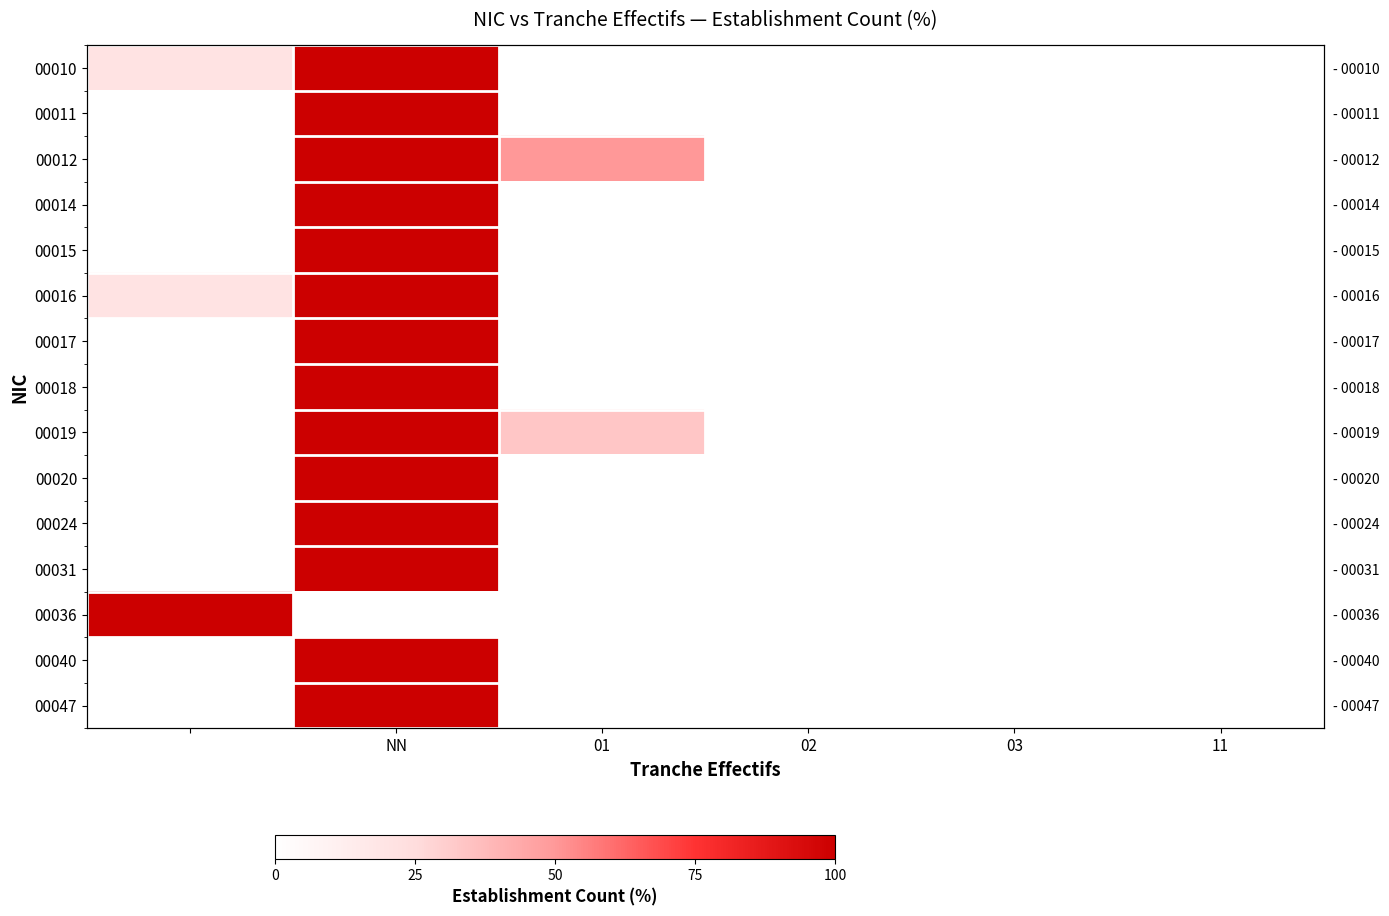

What is the sum of all 00036 values?

100.0